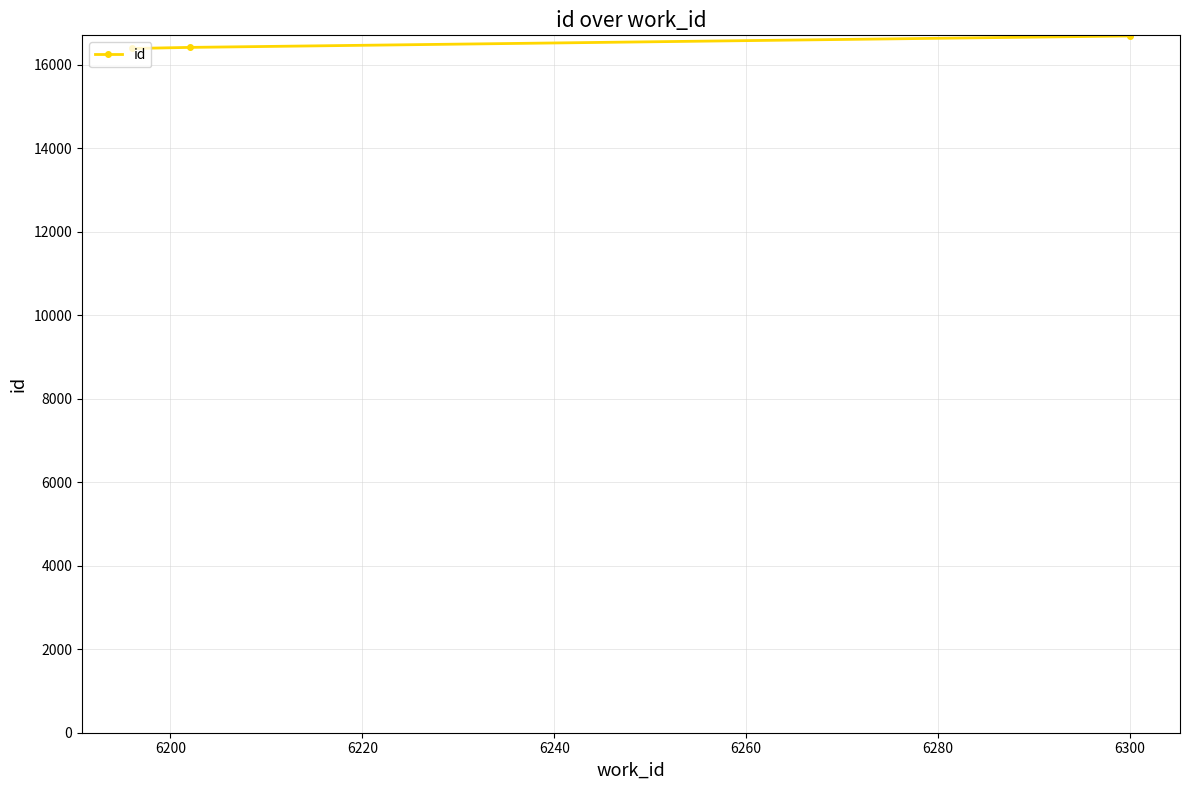

What is the difference between the maximum and minimum values?

300